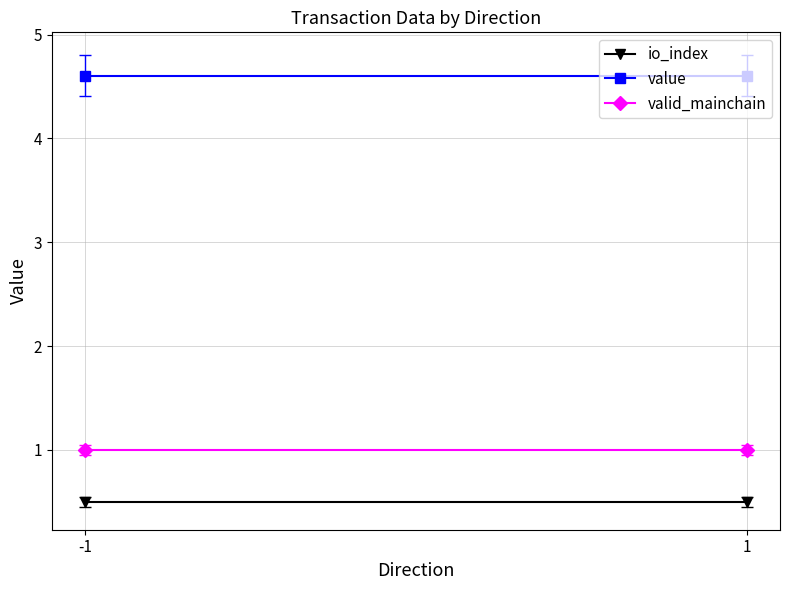

Between 1 and -1, which is larger?

1